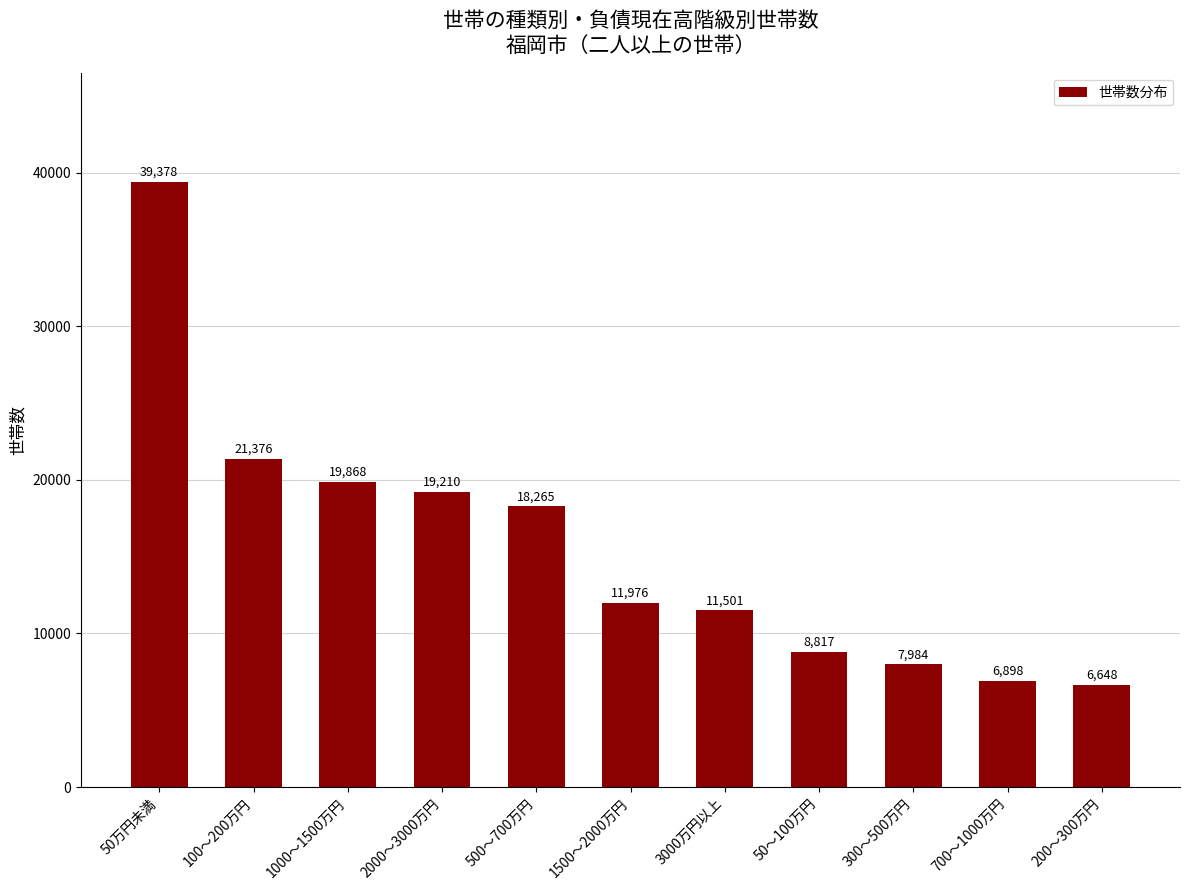

The chart shows a value of 18265 at 500～700万円. True or false?

True